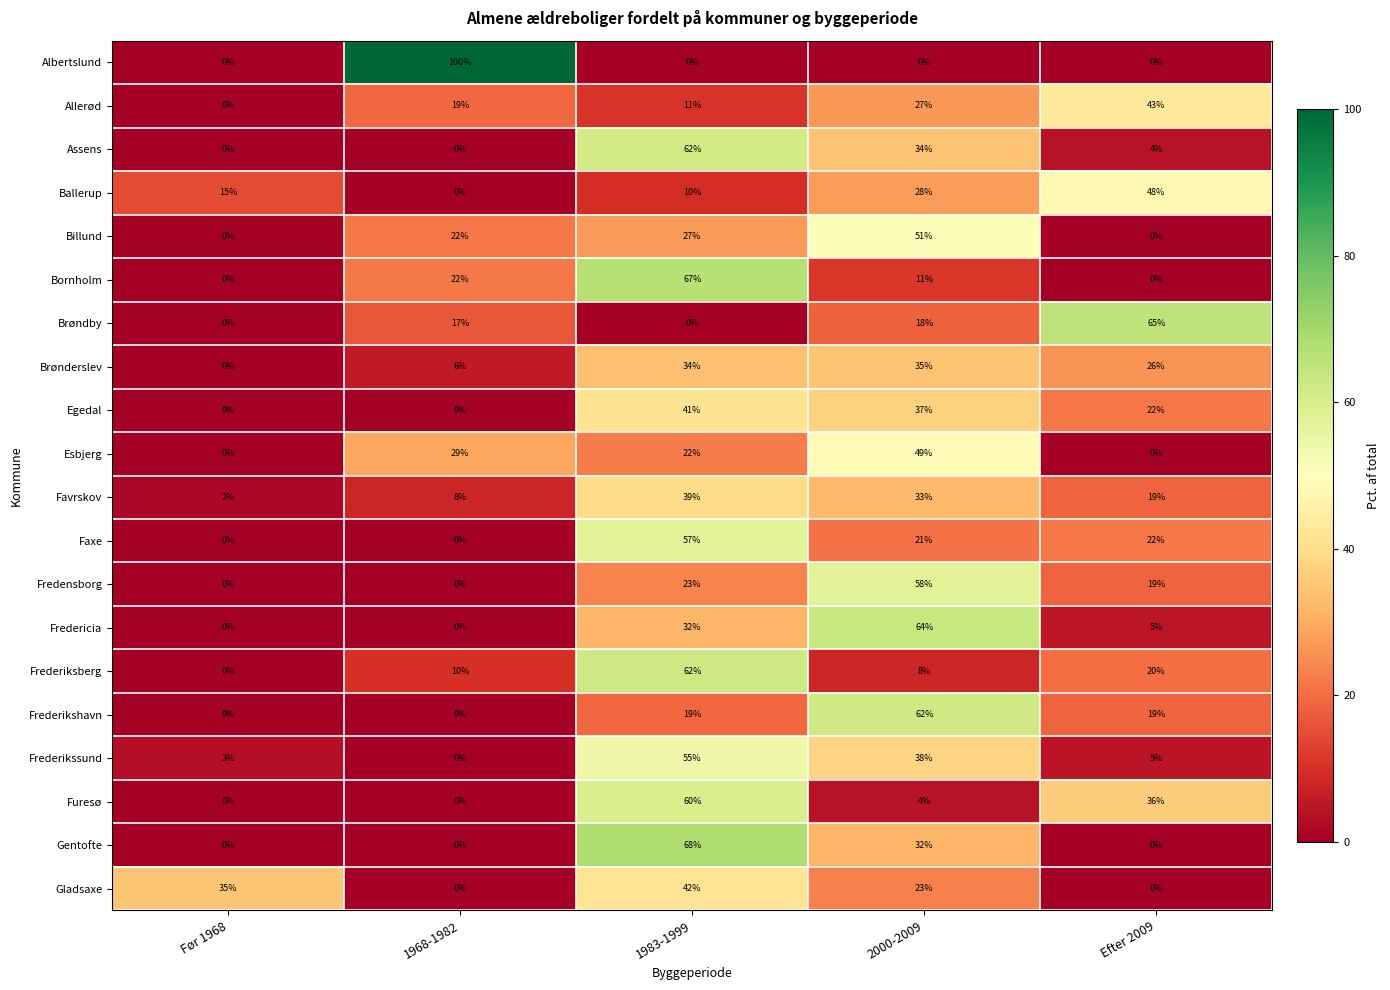

What is the highest value of the Brønderslev series?

35